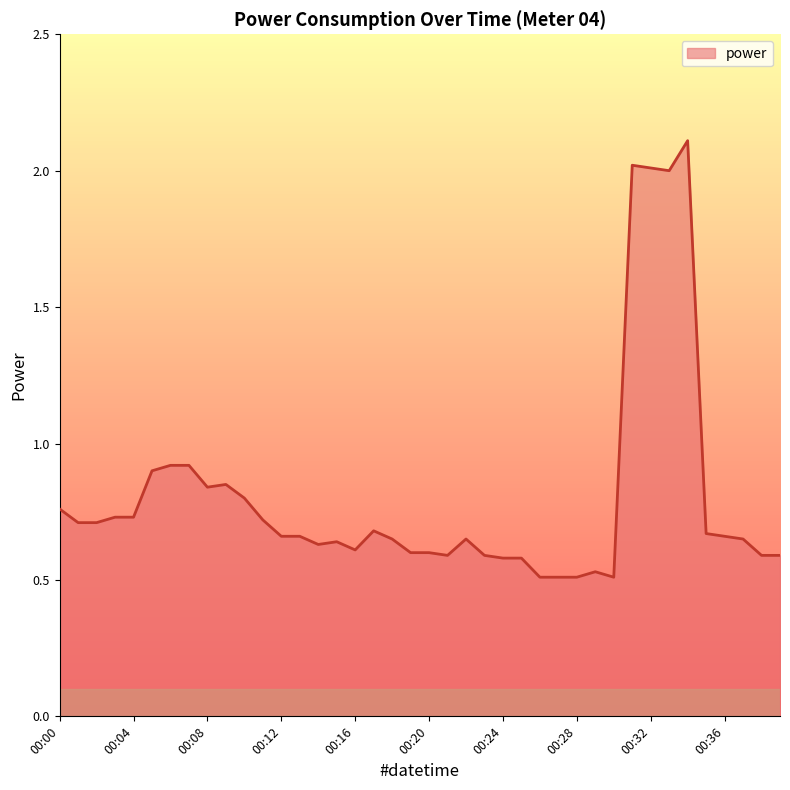

What is the difference between the maximum and minimum values?

1.6